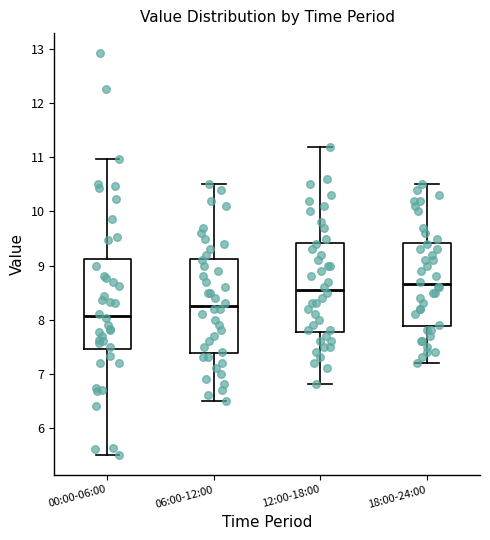

Reading left to right, transcribe this box plot: for each box, give where its median line is, the range the box spans, and where its two whiskers end, as read against the y-axis. The values are not printed on the chart, so give them approximately, as read against the axis.

00:00-06:00: median 8.1, box 7.5 to 9.1, whiskers 5.5 to 11.0
06:00-12:00: median 8.3, box 7.4 to 9.1, whiskers 6.5 to 10.5
12:00-18:00: median 8.6, box 7.8 to 9.4, whiskers 6.8 to 11.2
18:00-24:00: median 8.7, box 7.9 to 9.4, whiskers 7.2 to 10.5